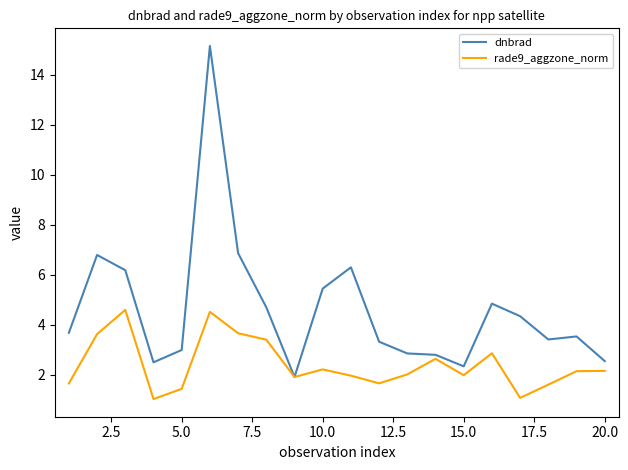

Which series has the largest total across all categories?

dnbrad